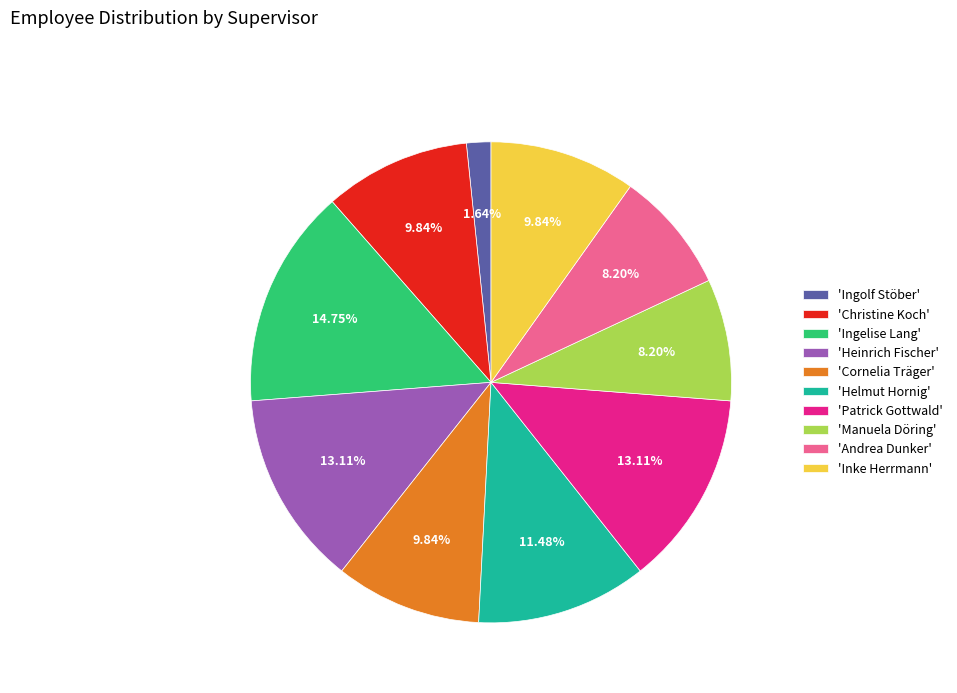

Is 'Patrick Gottwald' the majority of the pie?

No